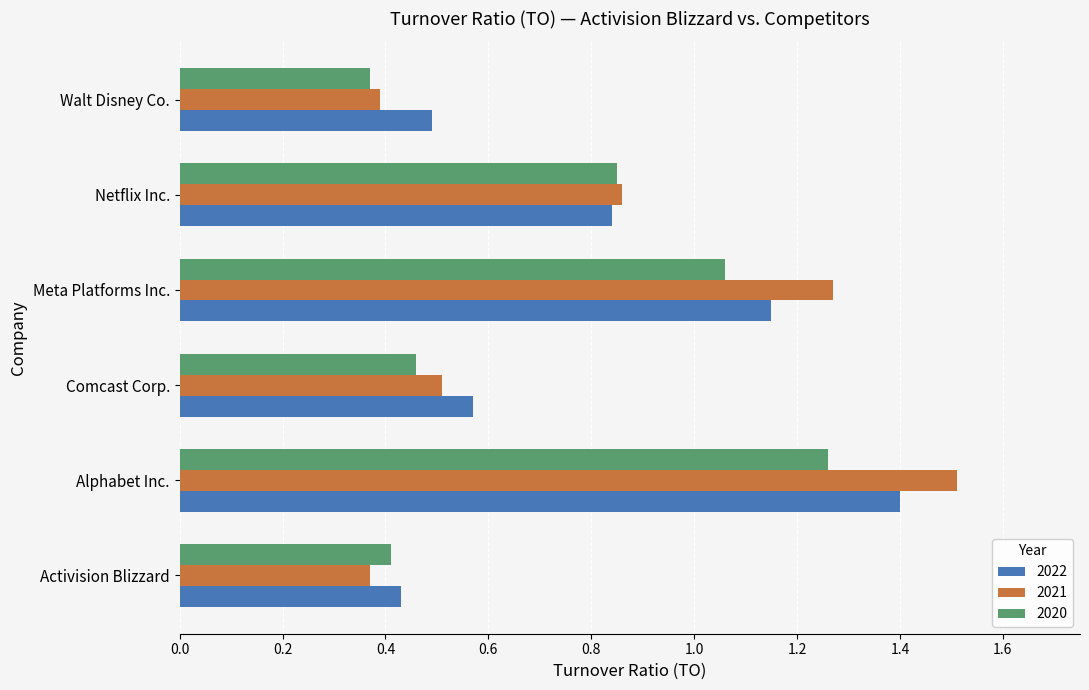

Which category has the highest value across all series?

Alphabet Inc.